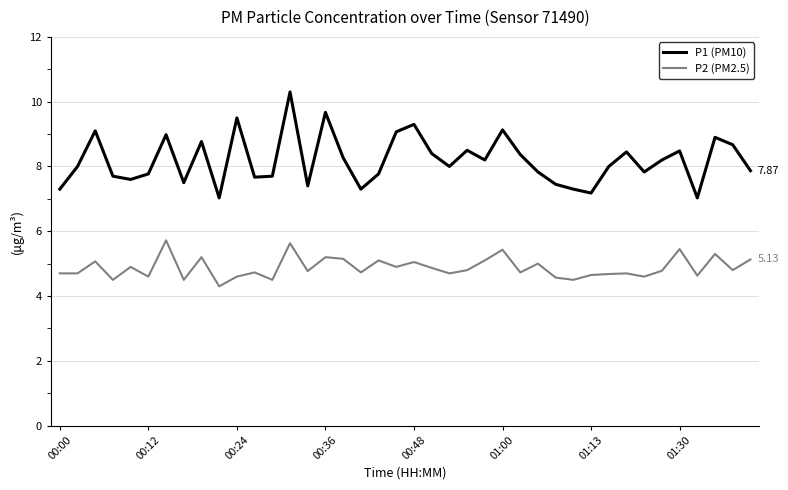

True or false: P2 (PM2.5) and P1 (PM10) intersect in this chart.

False